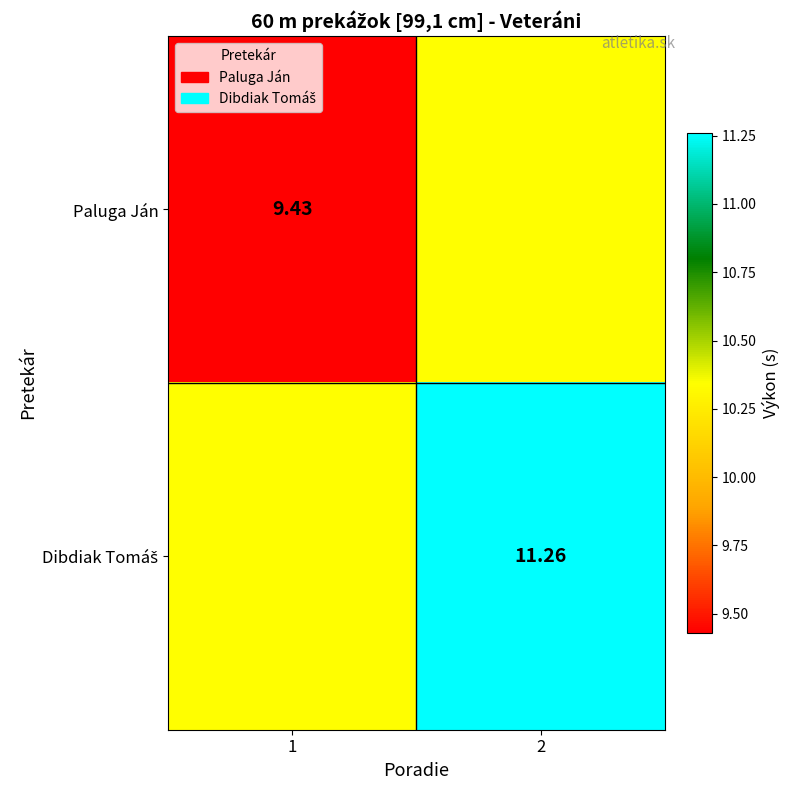

At how many categories does at least one series exceed 10?

2